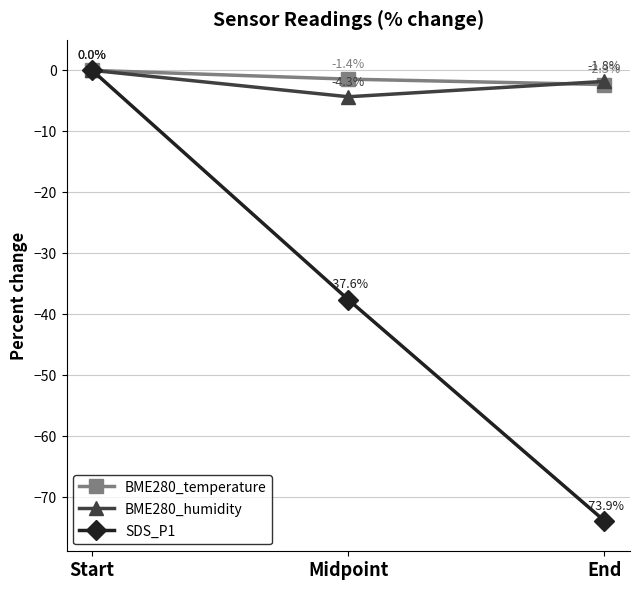

At End, list the series in order from largest to smallest.

BME280_humidity, BME280_temperature, SDS_P1